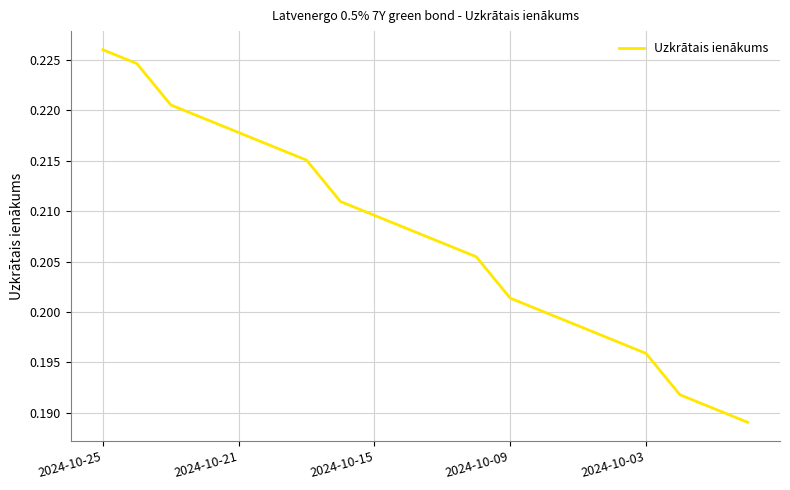

How many lines are shown in the chart?

1